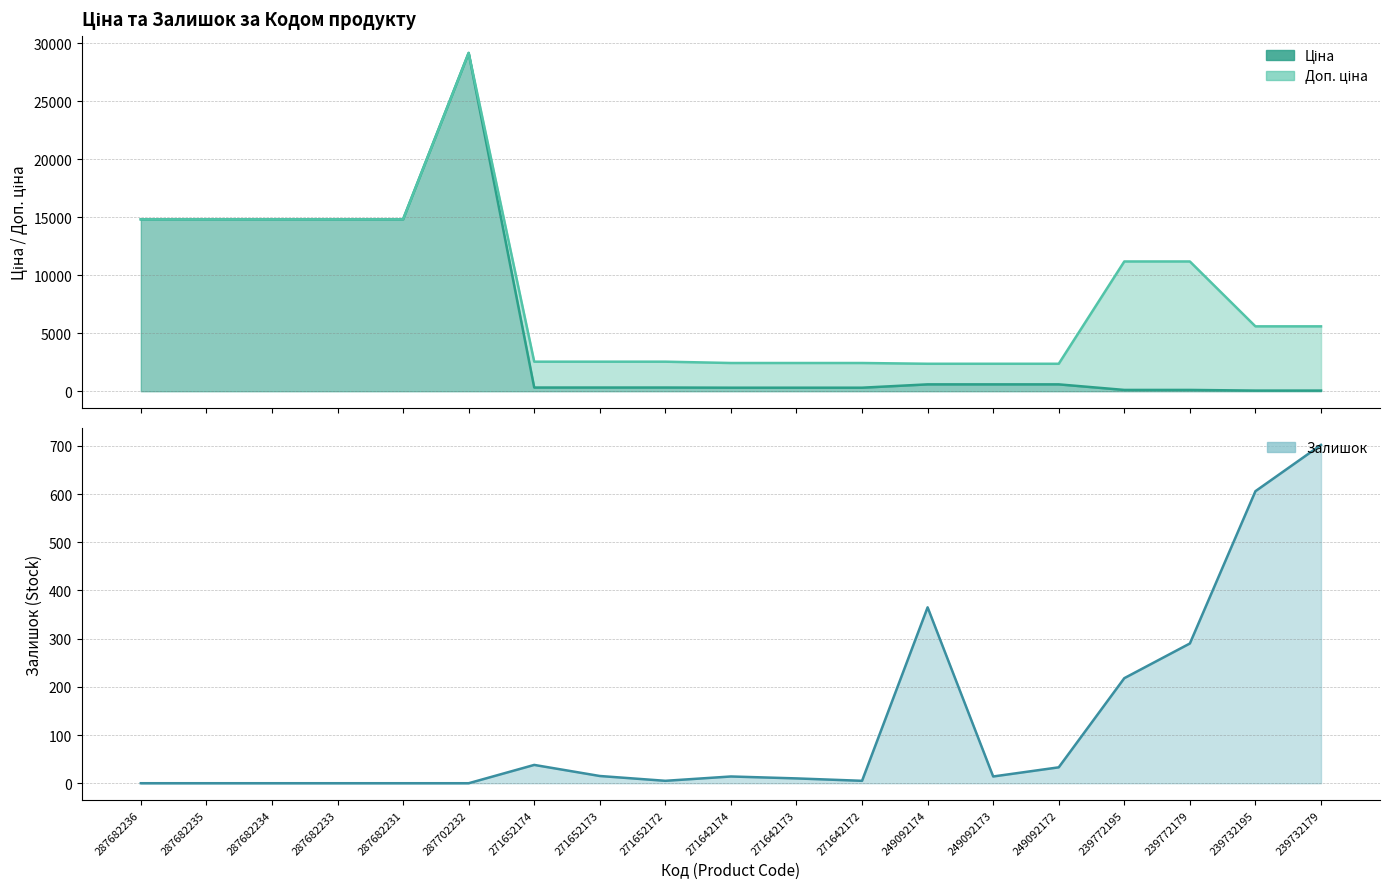

What is the spread (max minus min) of values at 287682233?

14817.6